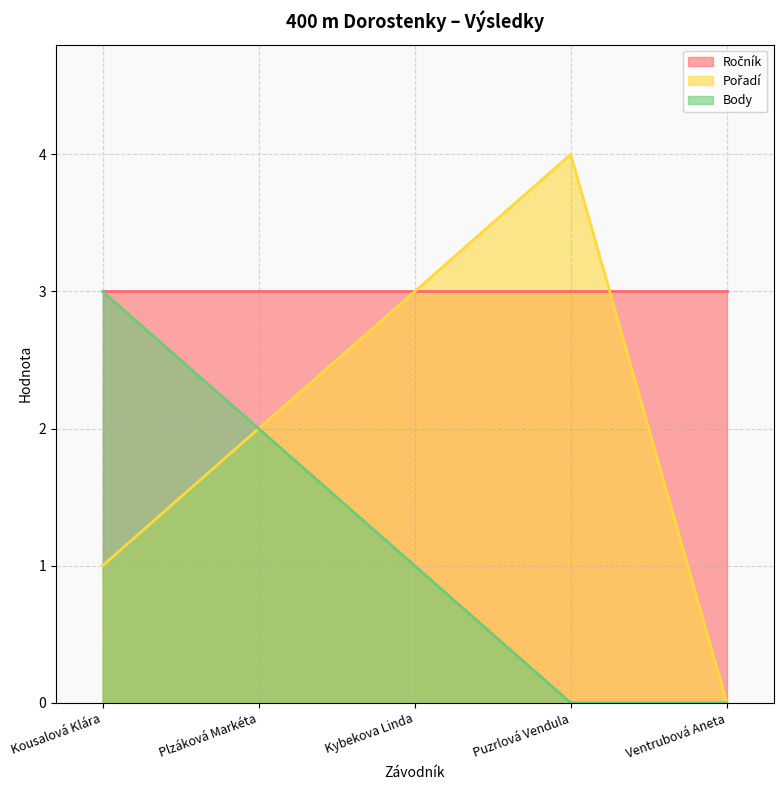

The Body series shows 0 at Puzrlová Vendula. True or false?

True